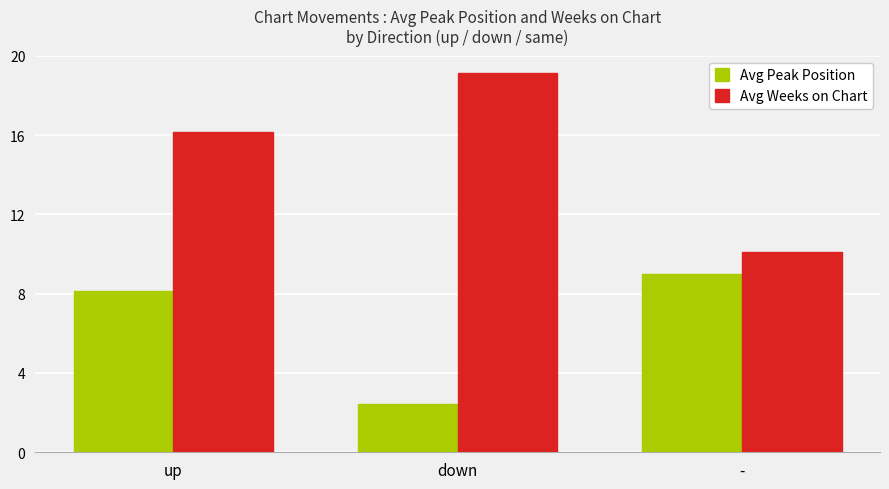

How many bars are there in total?

6